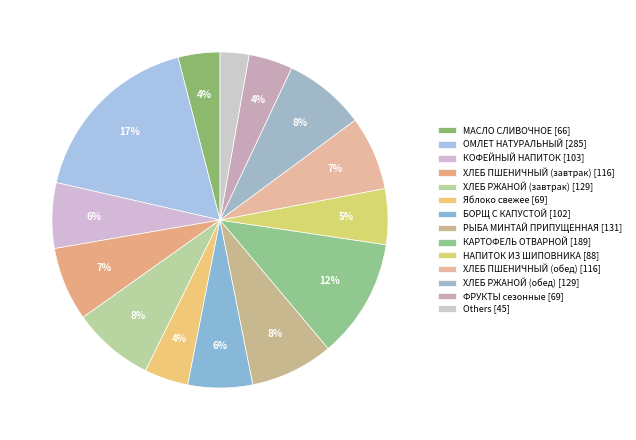

Count the number of slices in the pie.

14